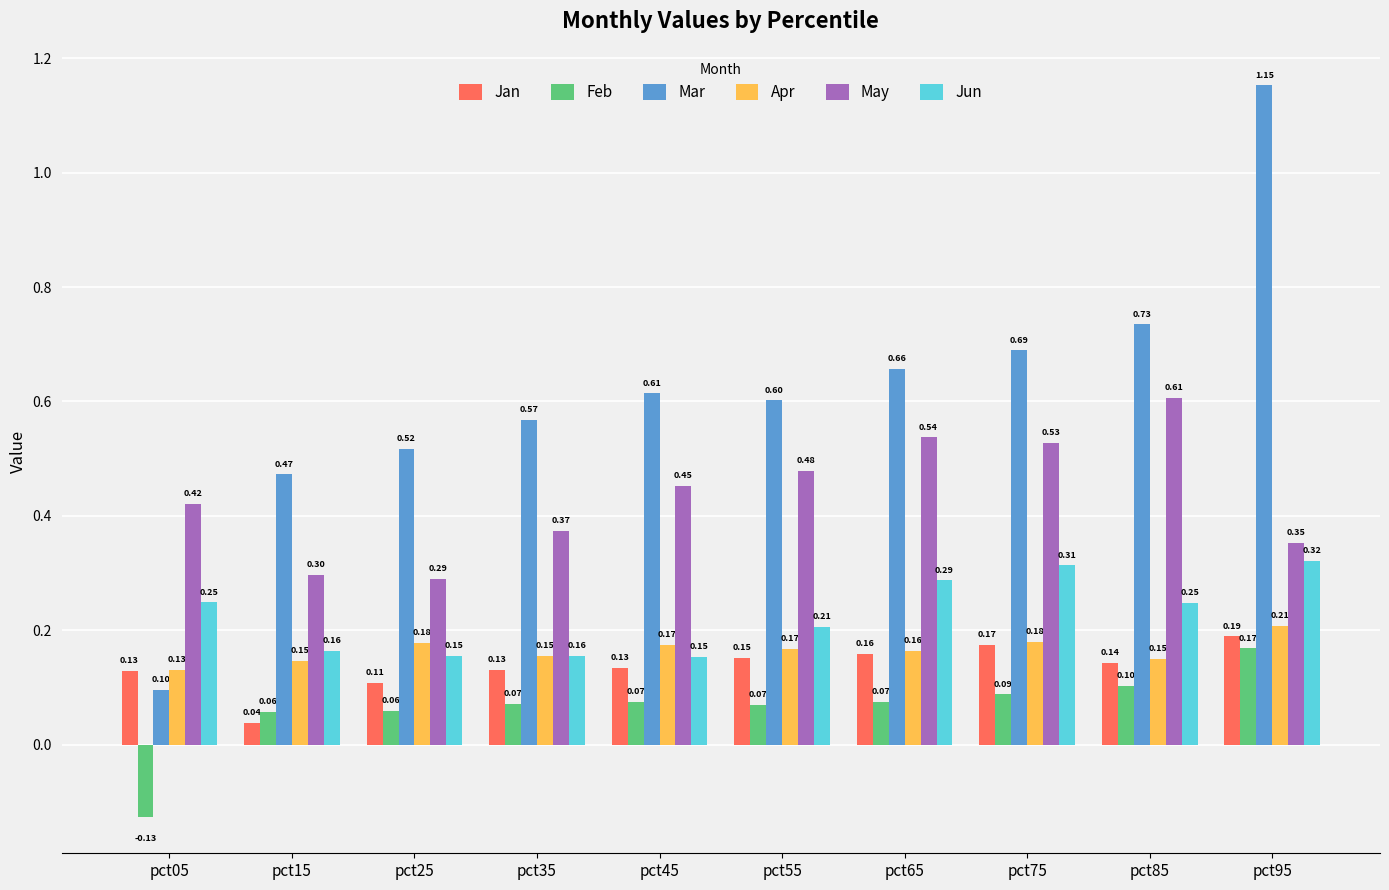

Count the number of categories in the chart.

10